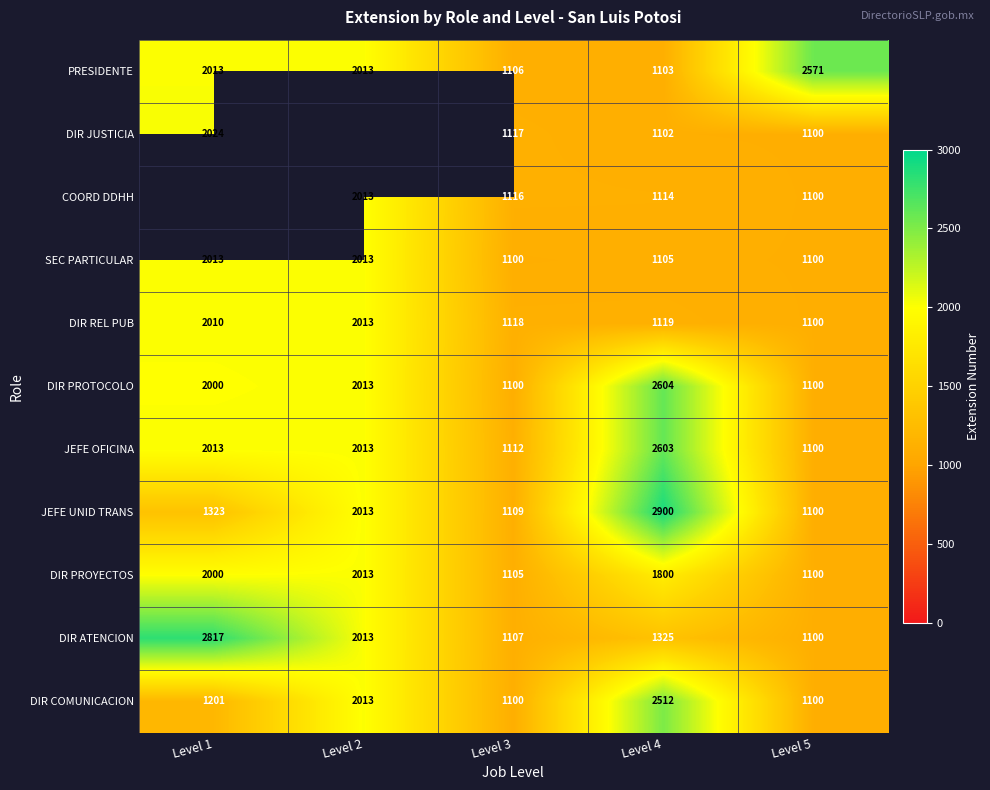

What is the difference between the maximum and minimum values in the JEFE UNID TRANS series?

1800